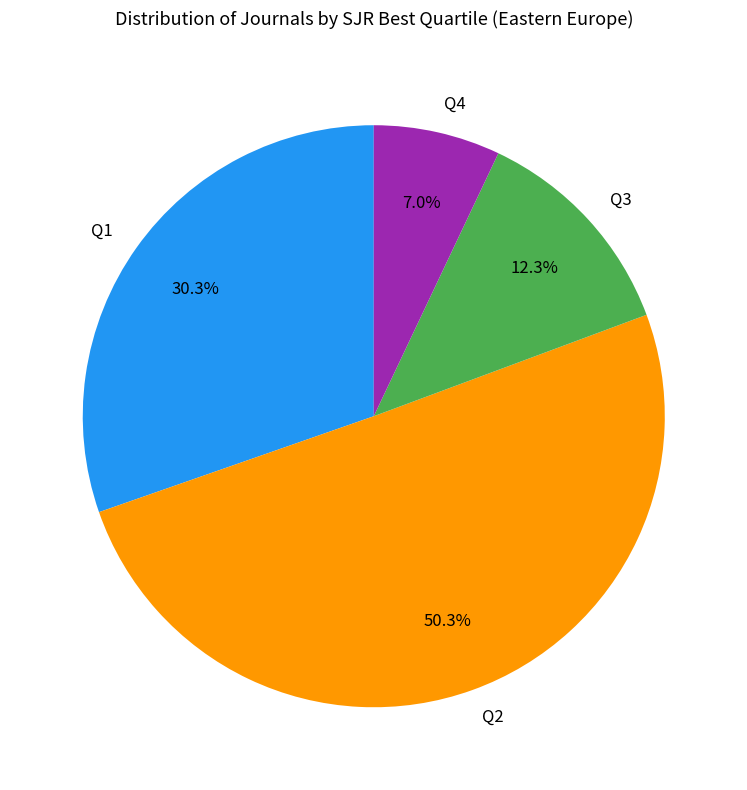

Which slice represents more than half of the pie?

Q2